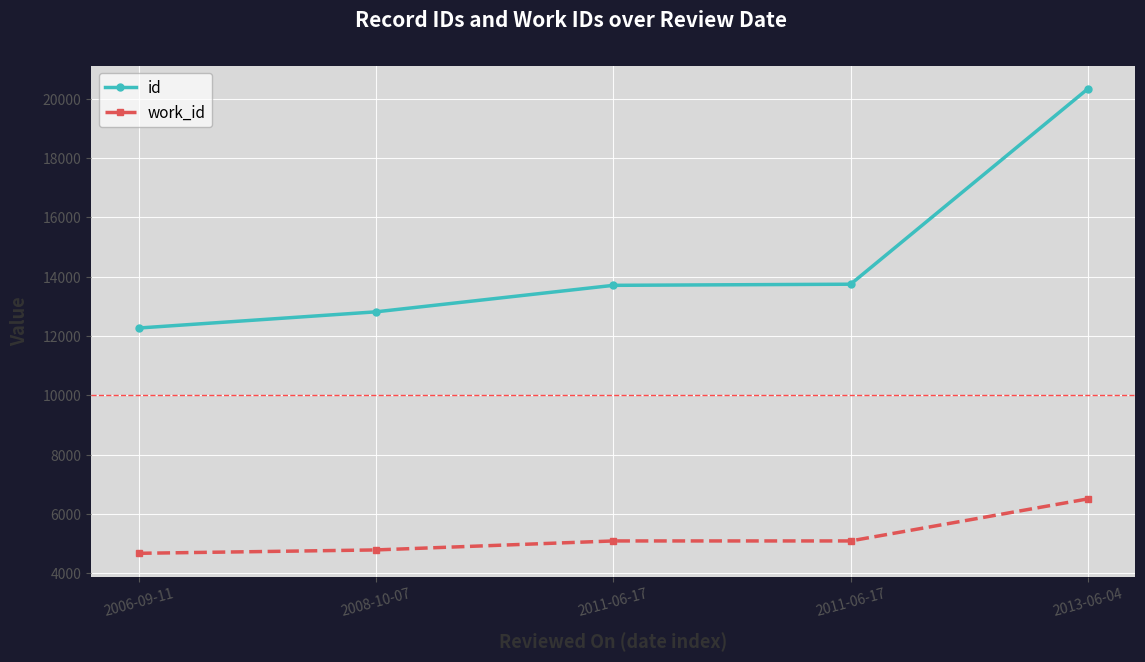

What are all the series names shown in the legend?

id, work_id